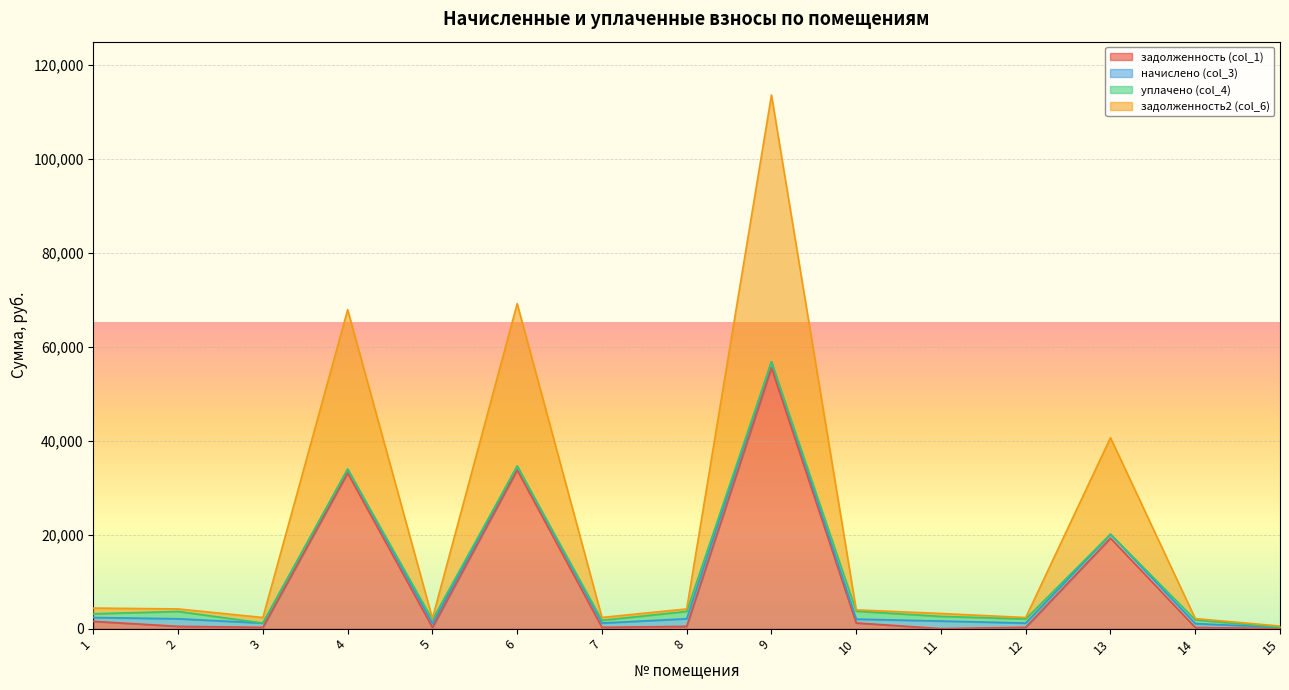

What is the maximum value shown in the chart?

113663.2